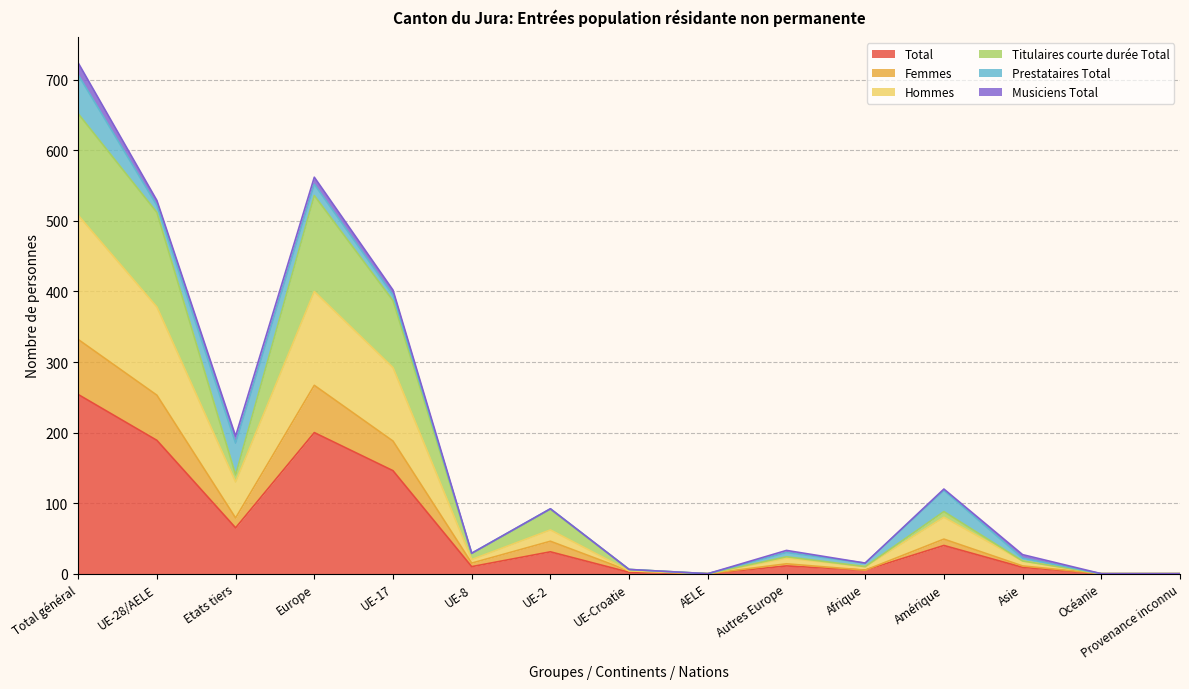

True or false: Hommes and Total intersect in this chart.

False